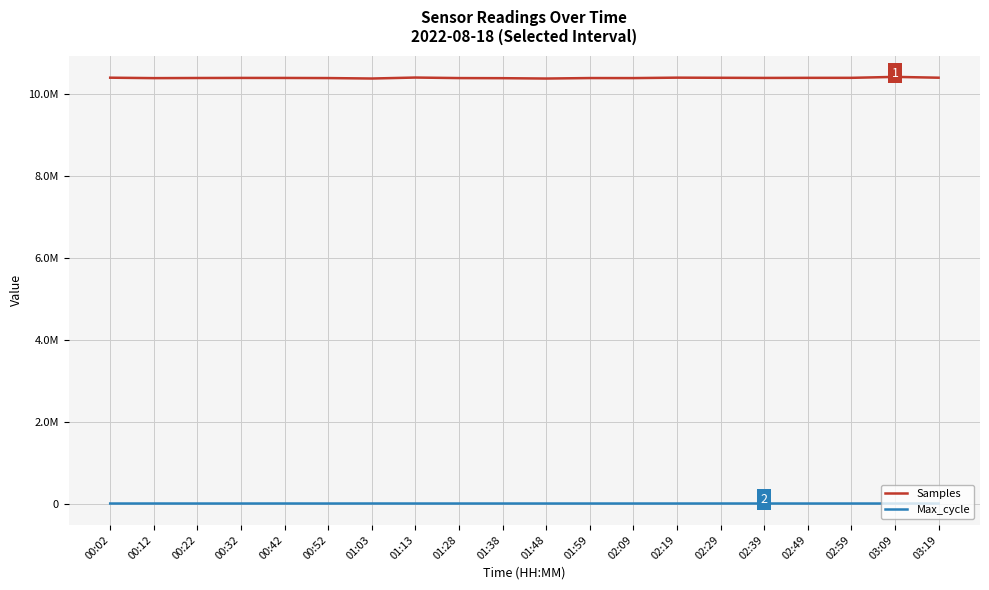

Does the chart display data point markers on the line(s)?

No